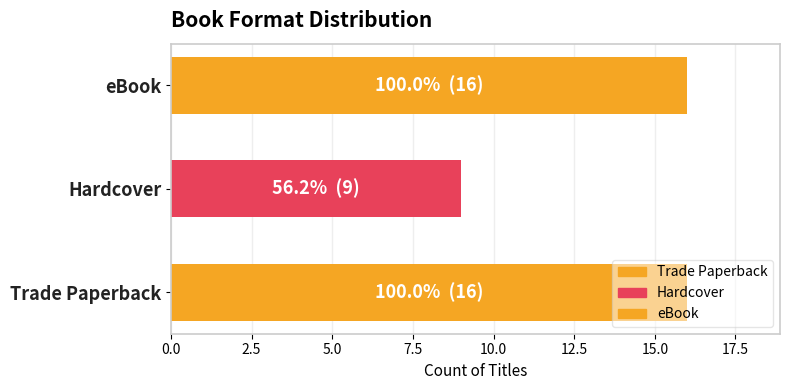

What is the sum of all values?

41